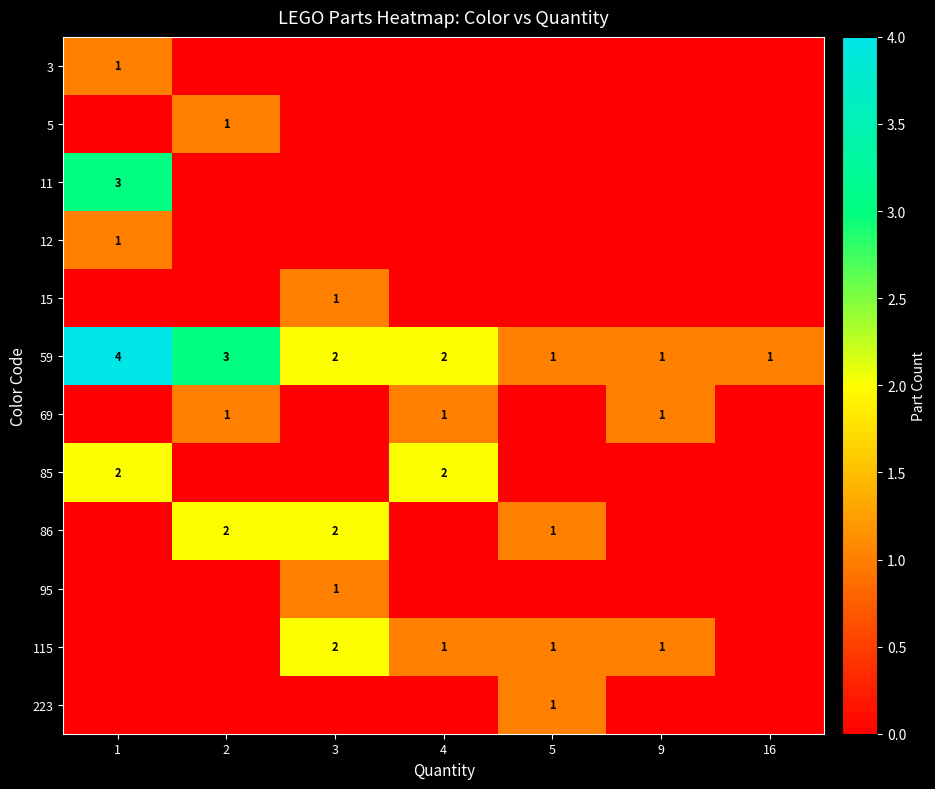

At which category is the sum across all series the highest?

1